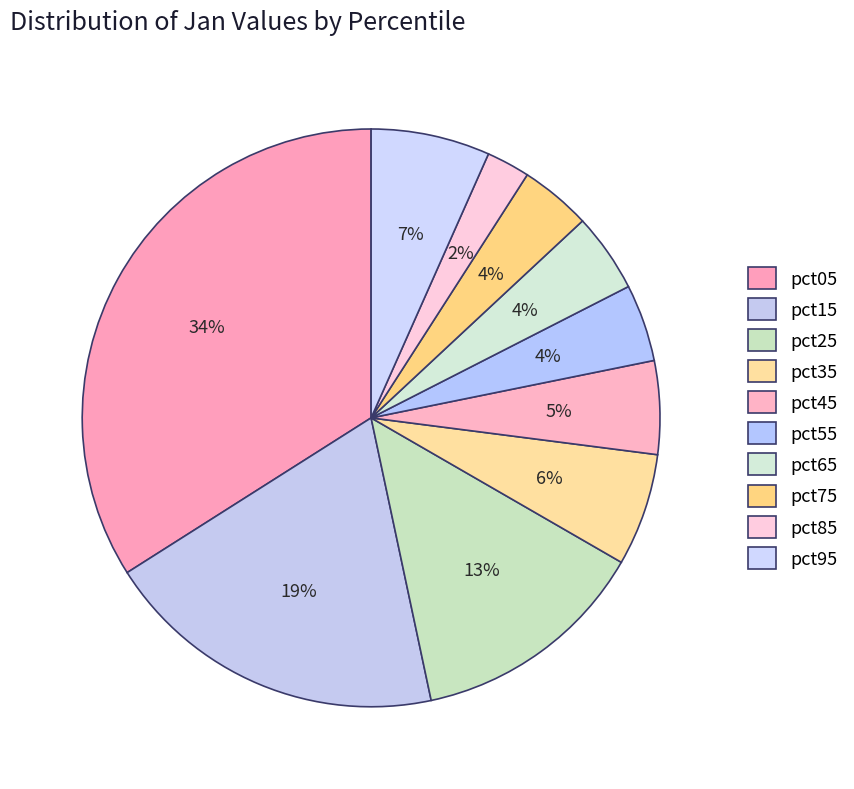

Which slice is the largest?

pct05